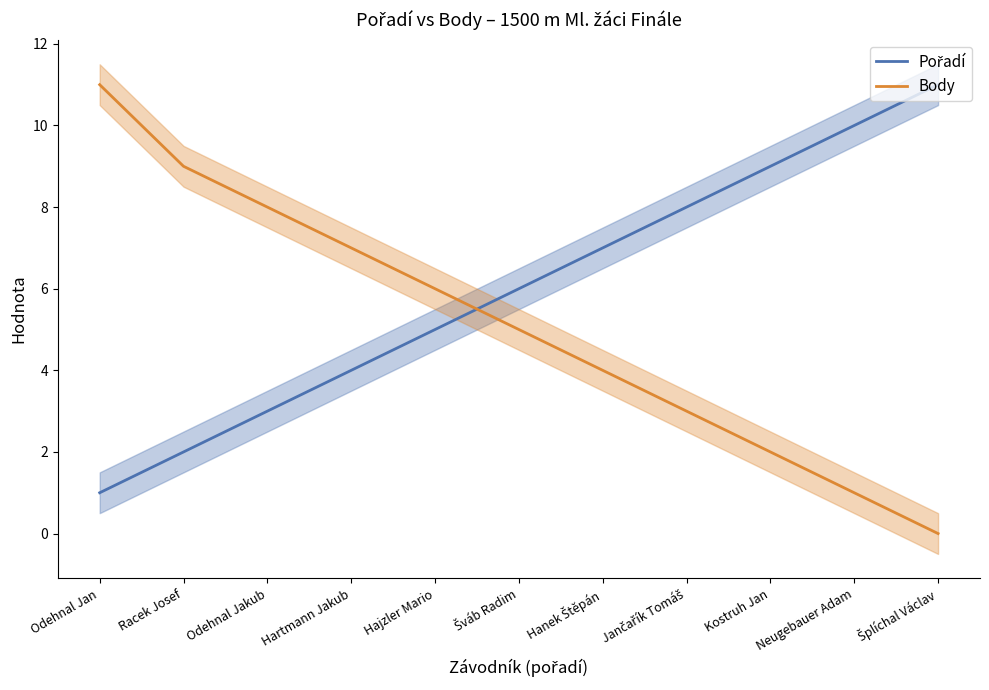

What is the label of the 7th point from the right?

Hajzler Mario